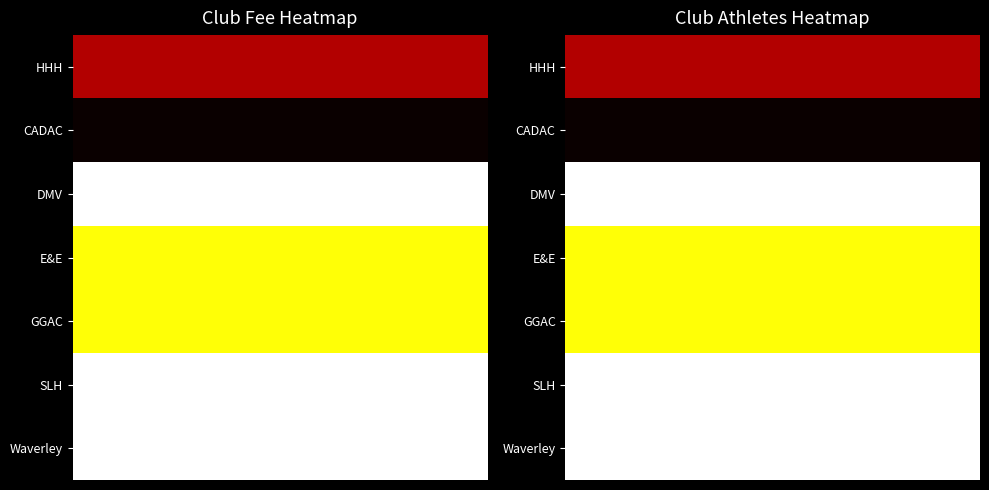

What is the spread (max minus min) of values at 4?

4